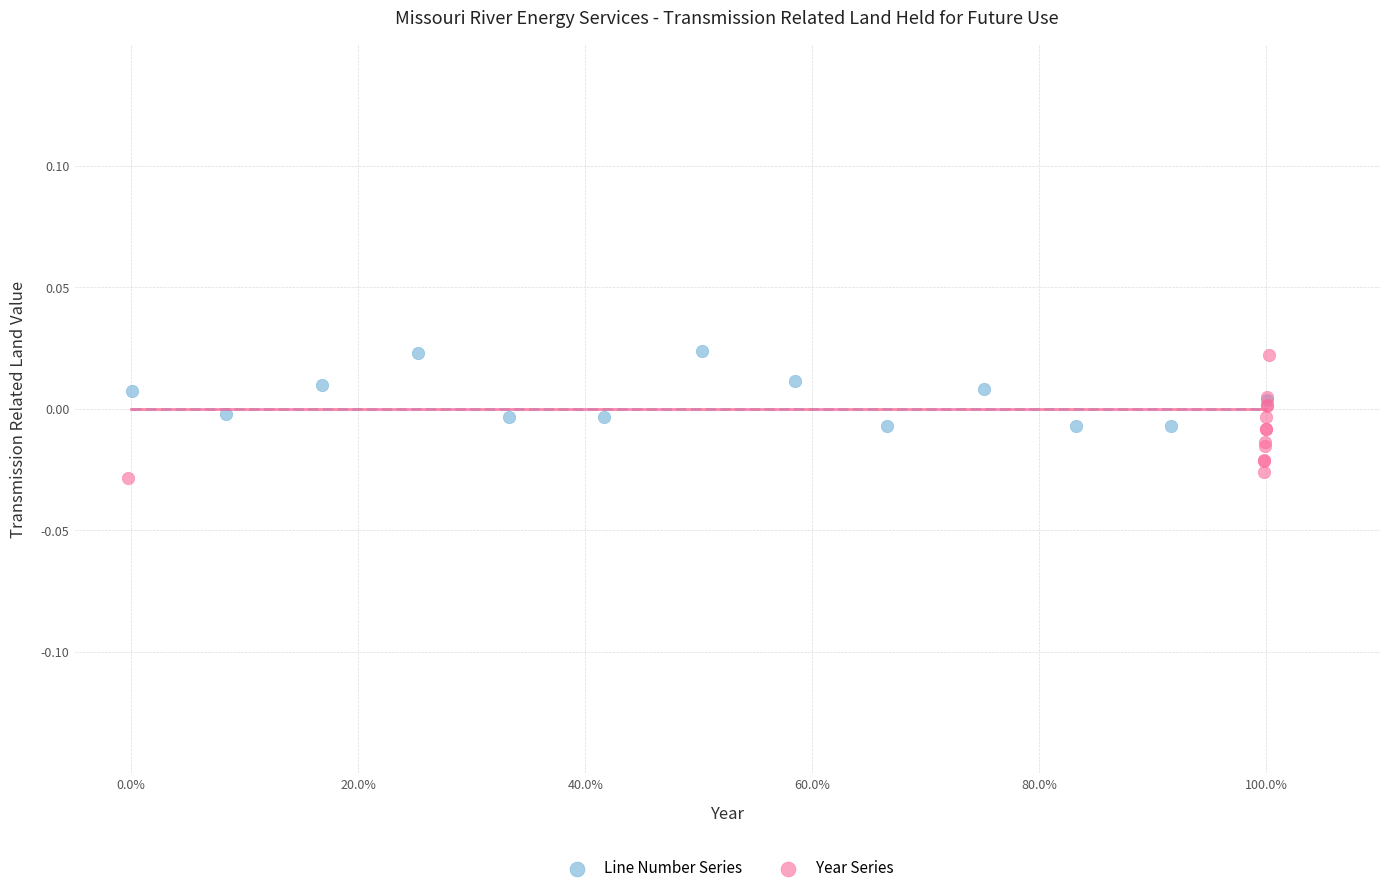

Which series has the widest spread of Y values?

Year Series